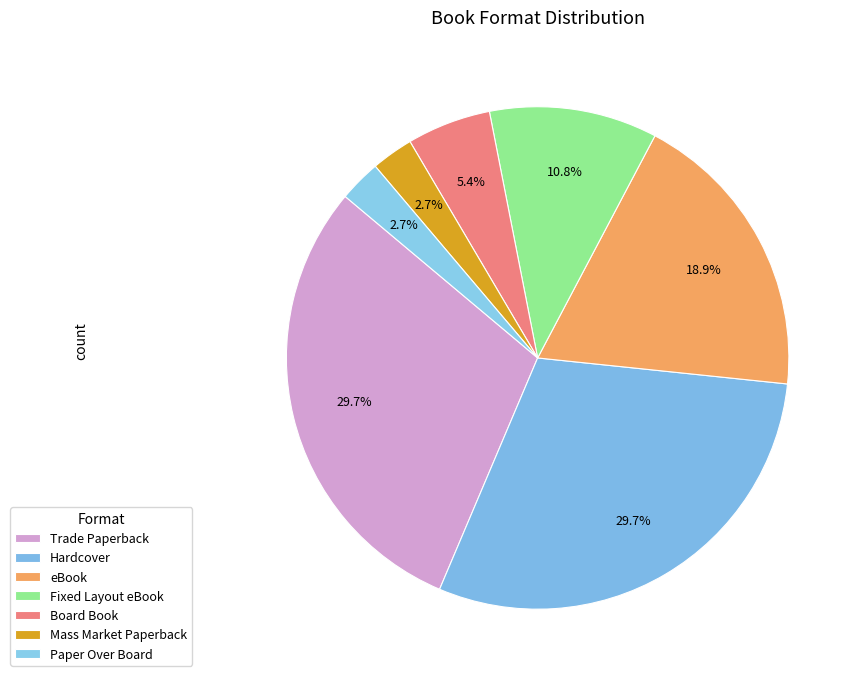

How many slices are in this pie chart?

7